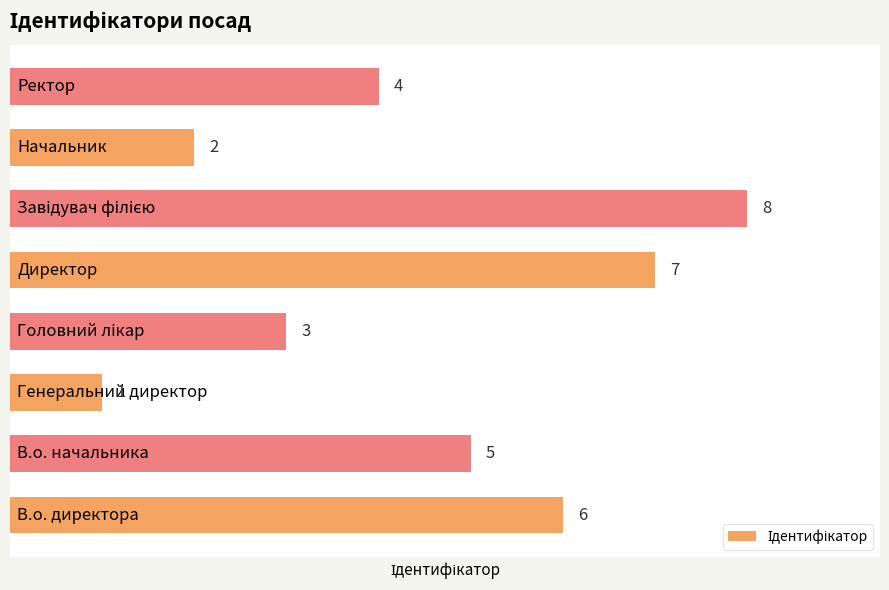

What is the greatest value displayed?

8